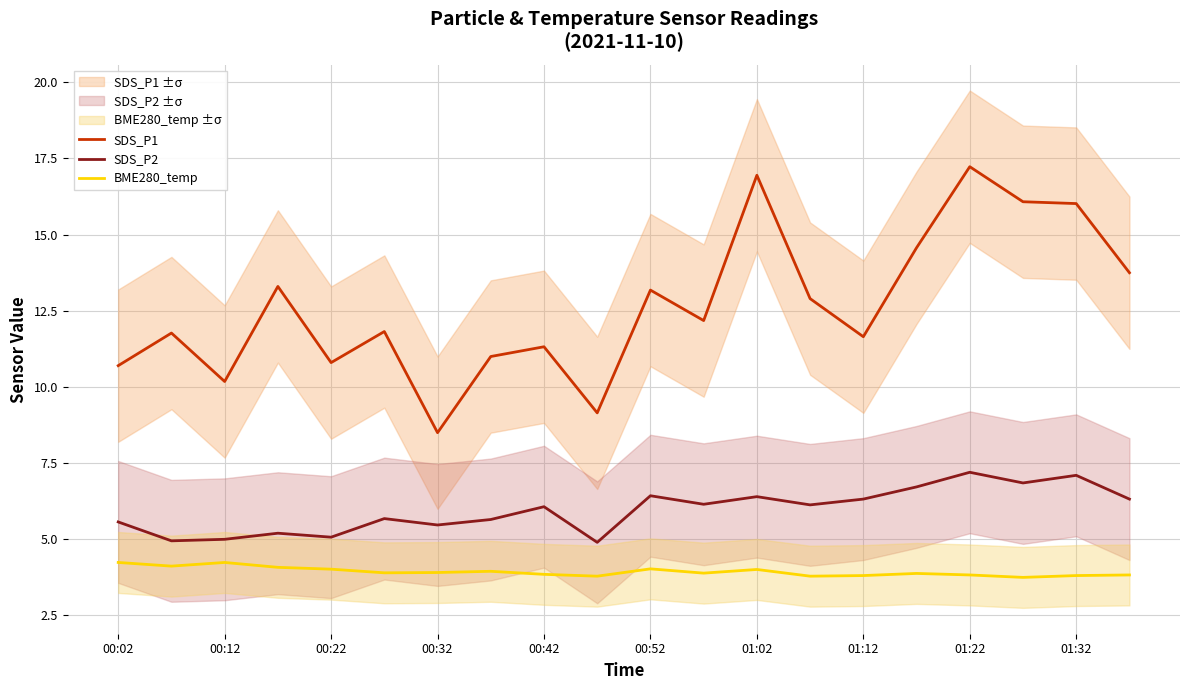

True or false: BME280_temp has a value of 4.0 at 00:22.

True